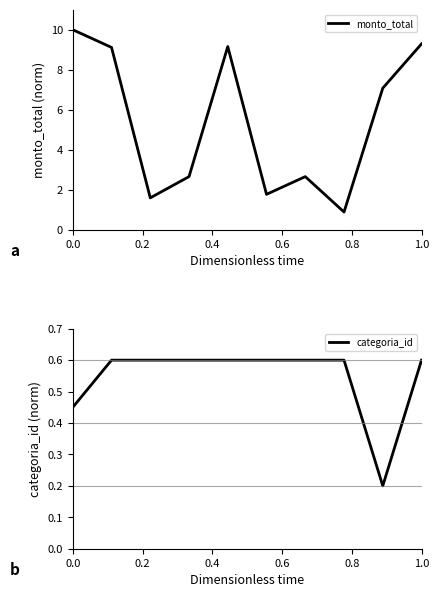

True or false: categoria_id and monto_total intersect in this chart.

False